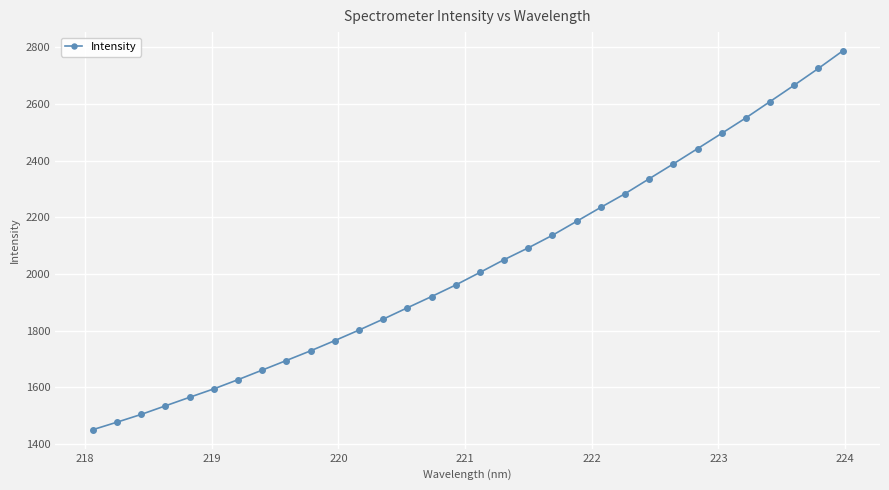

What is the greatest value displayed?

2786.4